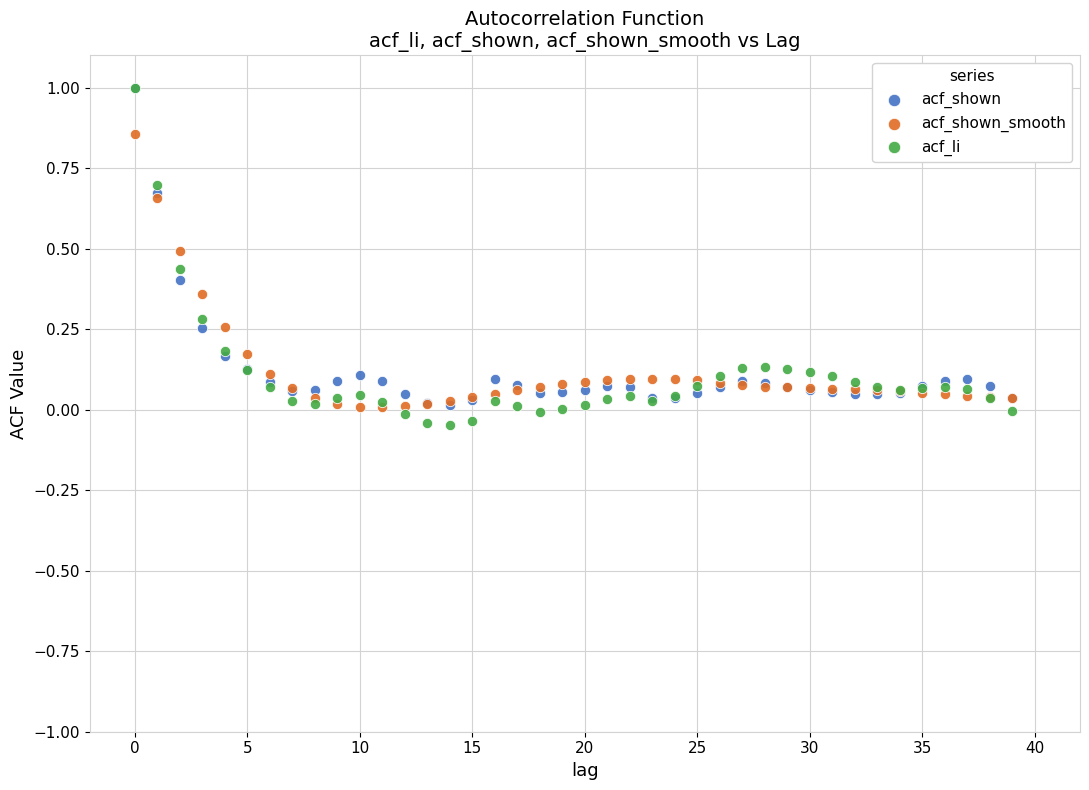

What are all the series names shown in the legend?

acf_shown, acf_shown_smooth, acf_li